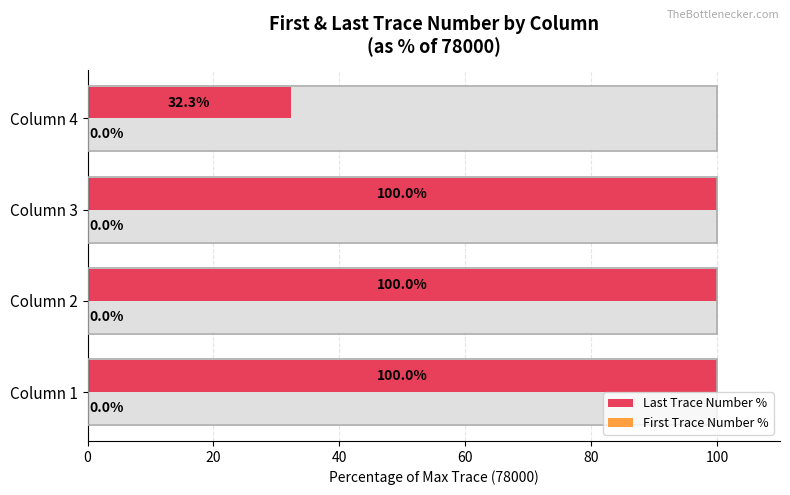

The Last Trace Number % series shows 100.0 at Column 1. True or false?

True